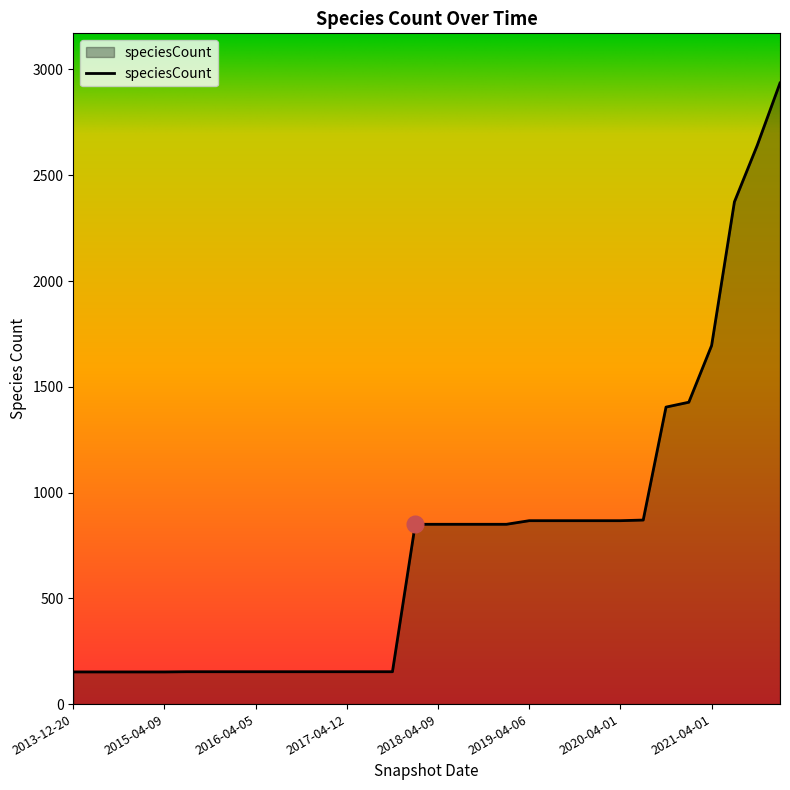

What is the greatest value displayed?

2936